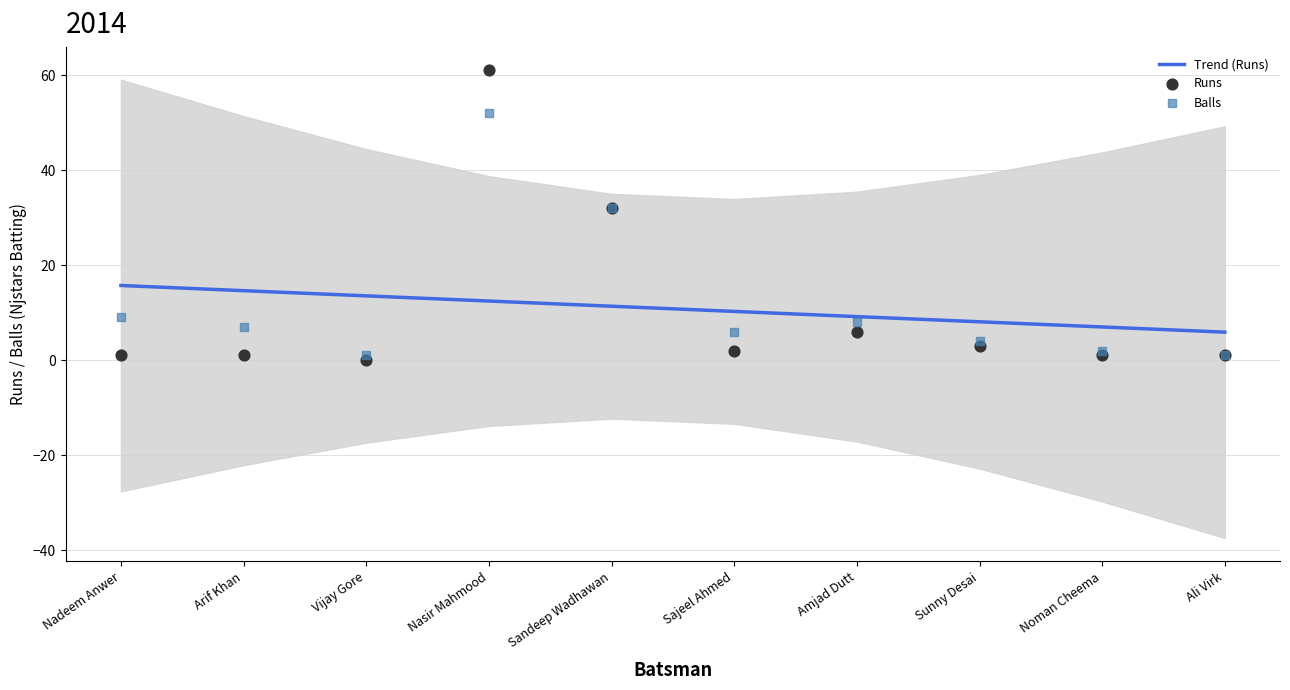

Which series contains the highest Y value?

Runs